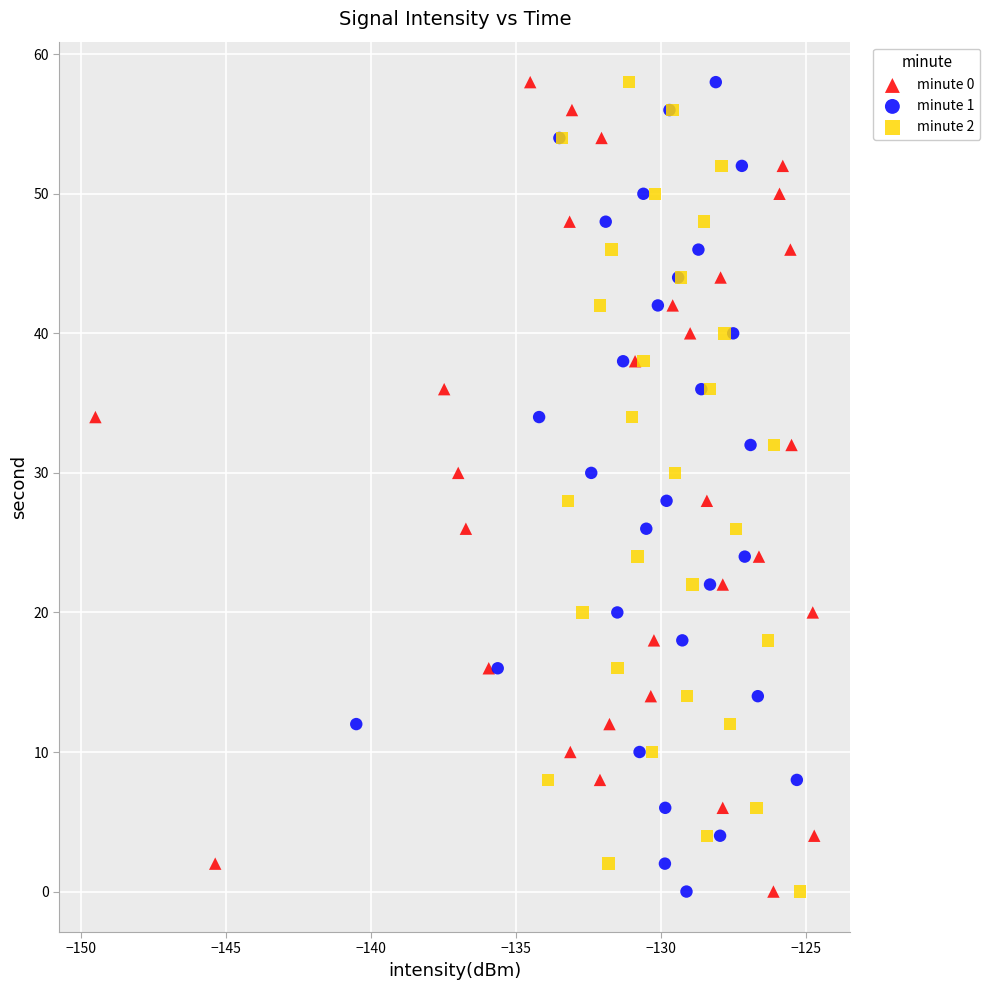

What are all the series names shown in the legend?

minute 0, minute 1, minute 2